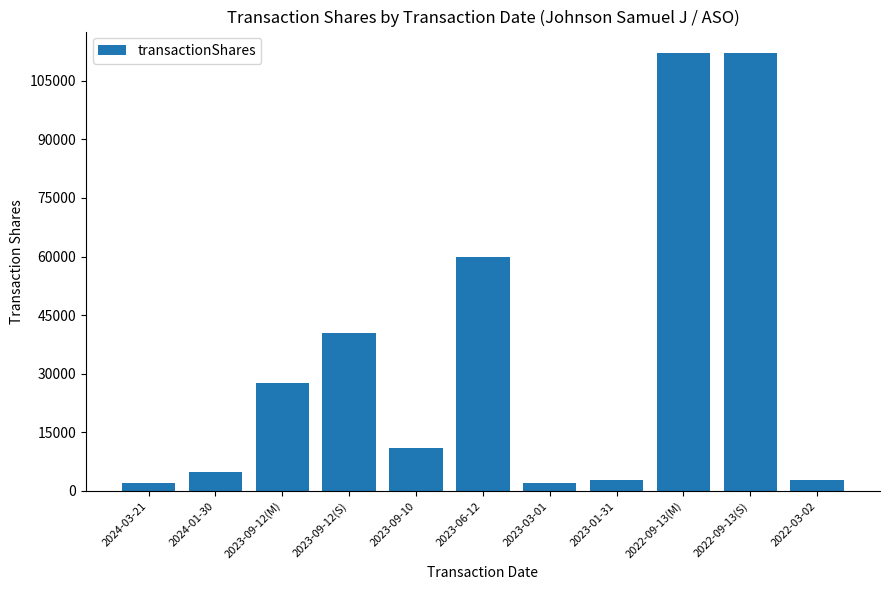

At which label is the value closest to 56966?

2023-06-12